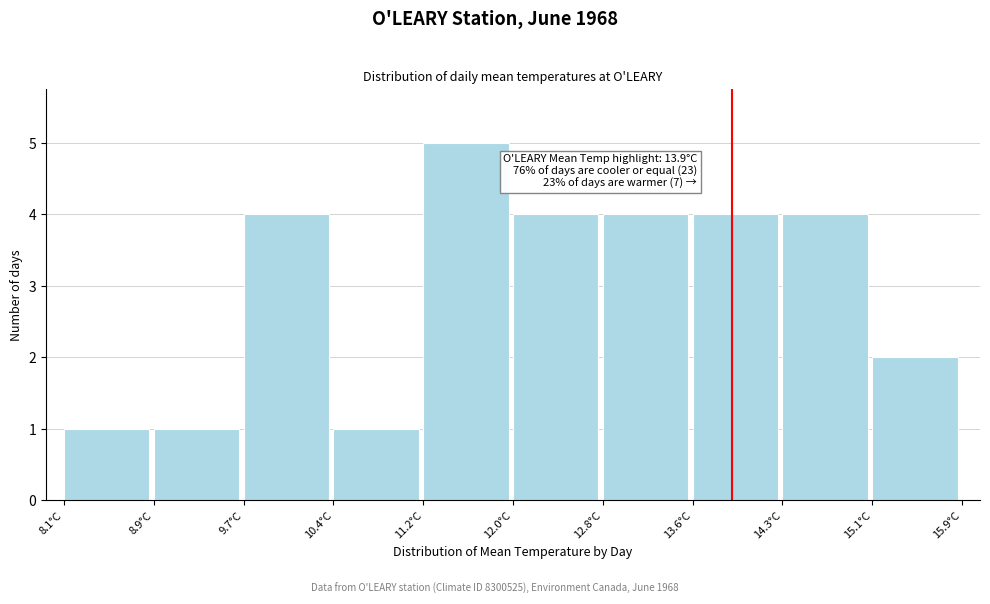

Which range on the x-axis has the tallest bar?

11.22 to 12.00